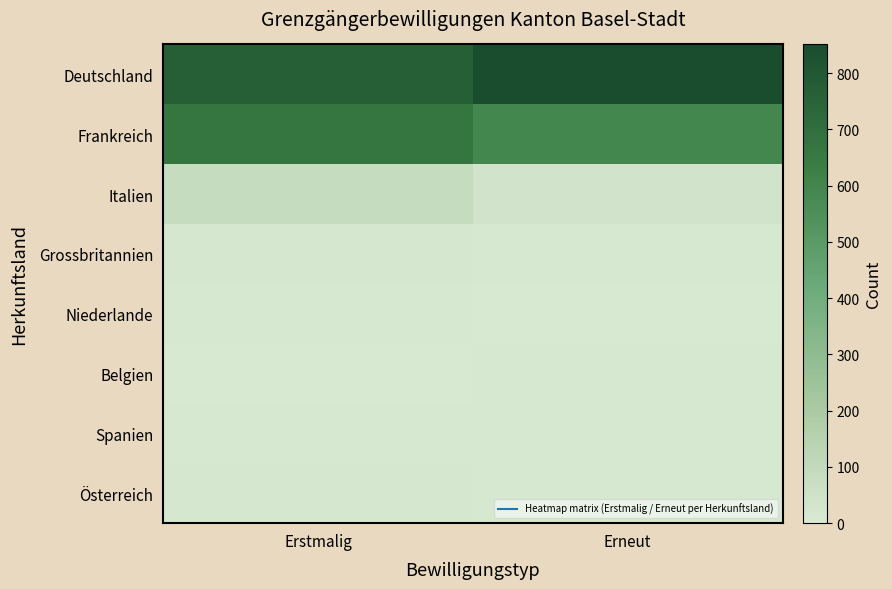

List the series in order of their peak value, highest first.

Deutschland, Frankreich, Italien, Grossbritannien, Österreich, Niederlande, Spanien, Belgien